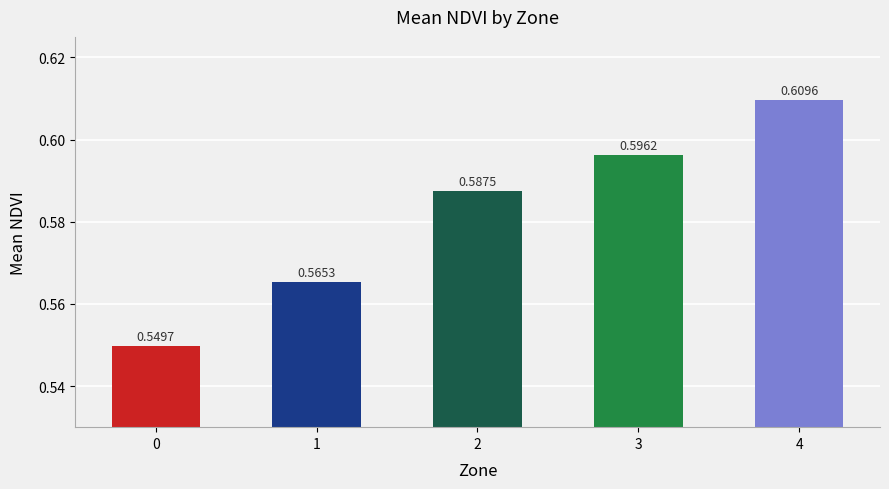

Rank the categories by value from highest to lowest.

4, 3, 2, 1, 0